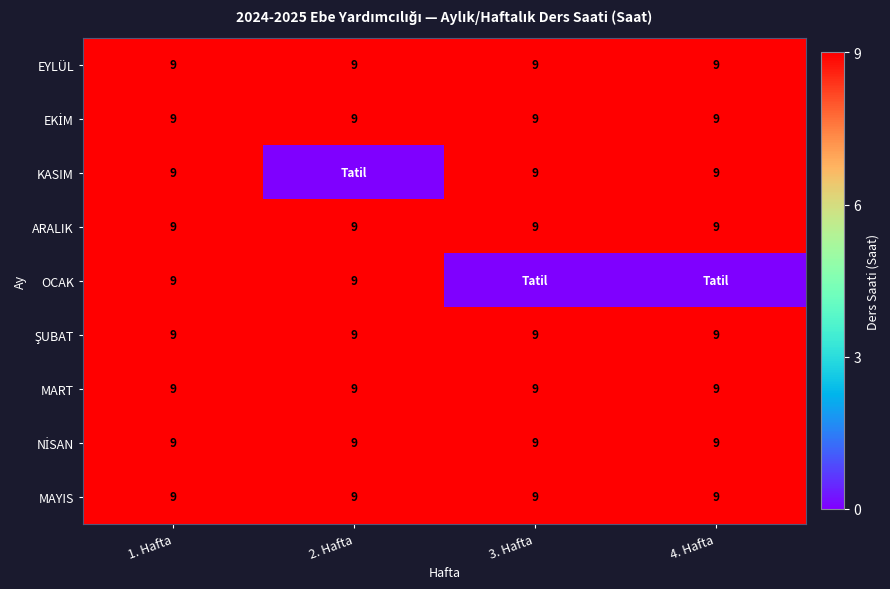

Is it true that ARALIK equals 12 at 2. Hafta?

False